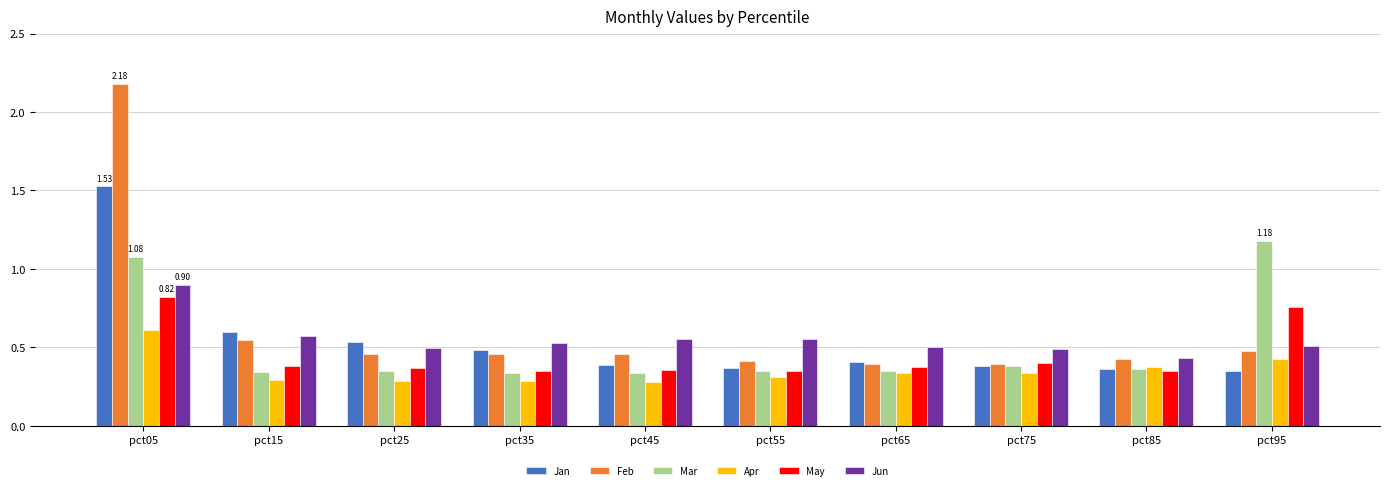

Are the bars horizontal?

No